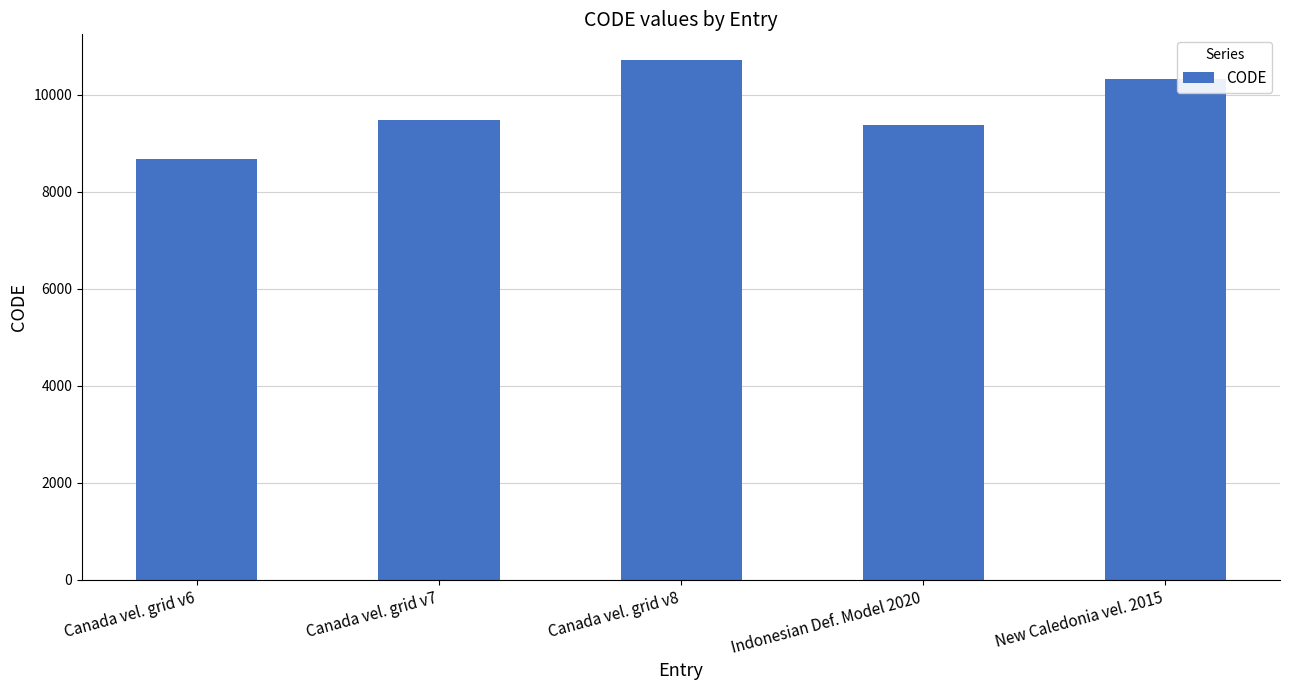

At which category does the chart reach its minimum across all series?

Canada vel. grid v6